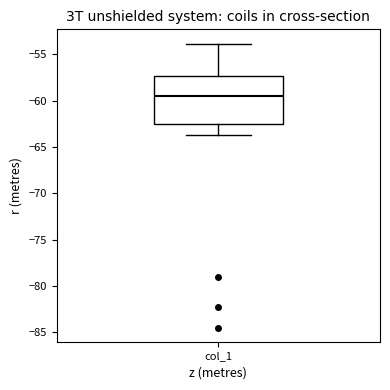

Transcribe this box plot: give where the median line is, the range the box spans, and where the two whiskers end, as read against the y-axis. The values are not printed on the chart, so give them approximately, as read against the axis.

median -59.5, box -62.5 to -57.5, whiskers -63.5 to -54.0